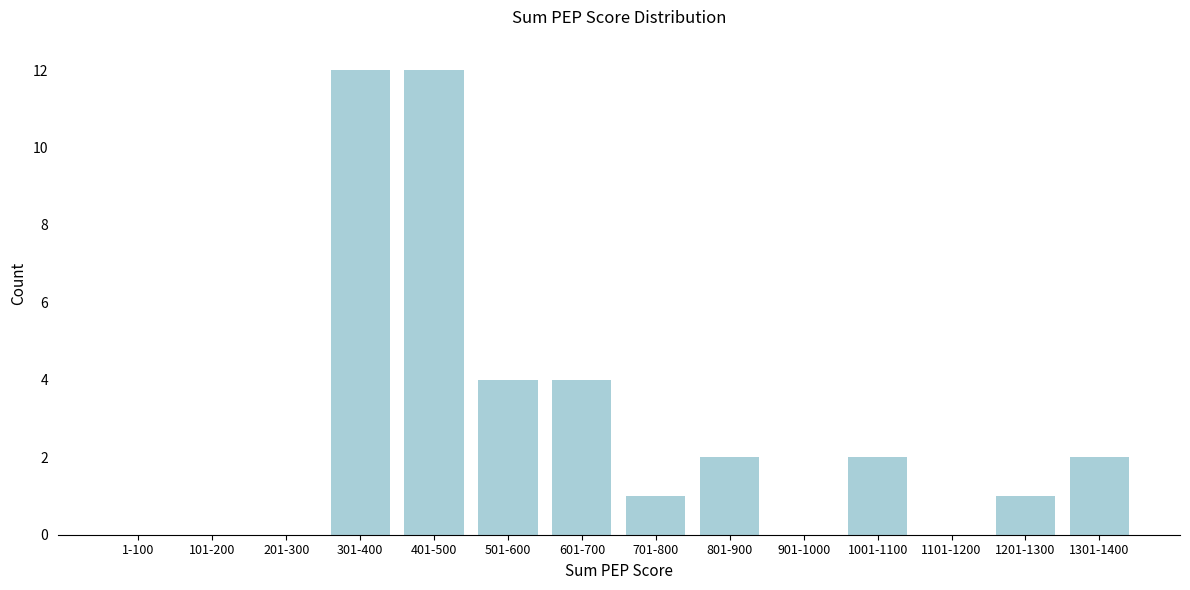

Reading left to right, extract all data points from this chart.

1-100=0	101-200=0	201-300=0	301-400=12	401-500=12	501-600=4	601-700=4	701-800=1	801-900=2	901-1000=0	1001-1100=2	1101-1200=0	1201-1300=1	1301-1400=2